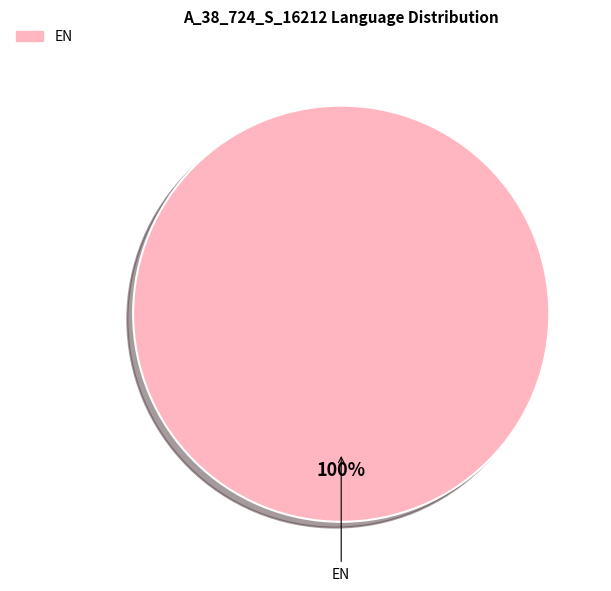

Does any single category account for the majority?

Yes